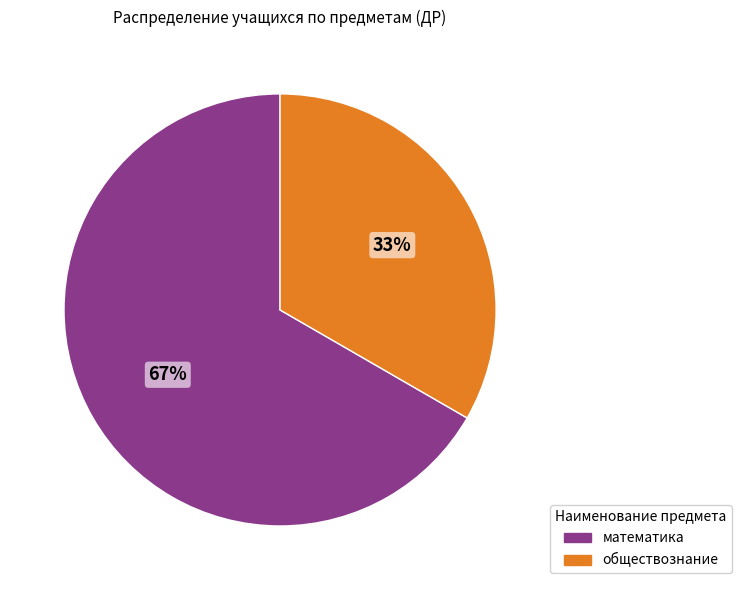

Which slice represents more than half of the pie?

математика